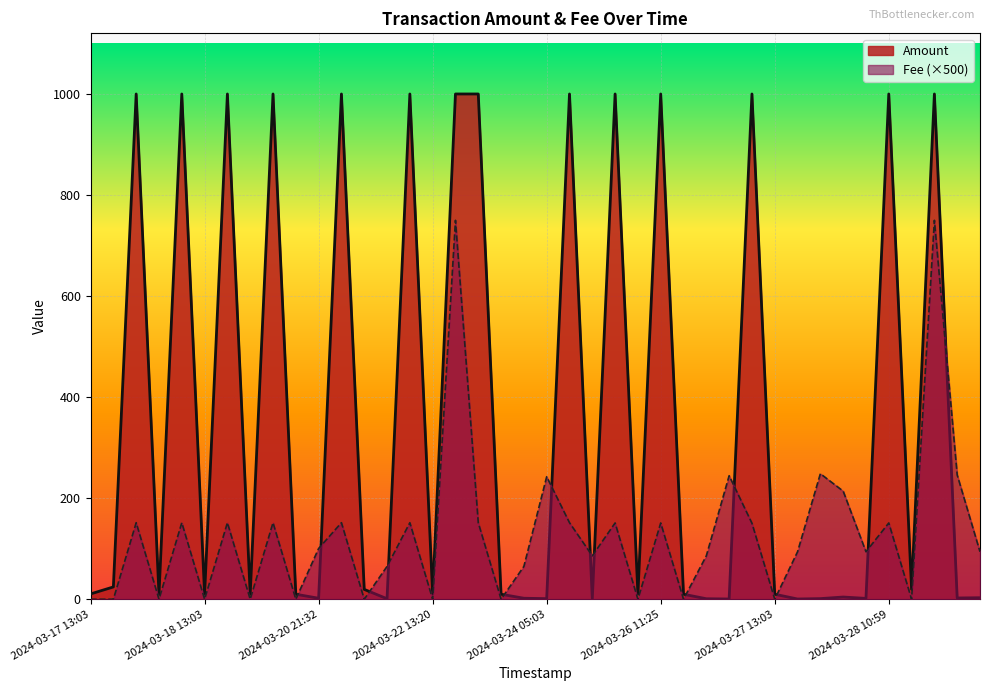

List the series in order of their overall mean, lowest first.

Fee (×500), Amount